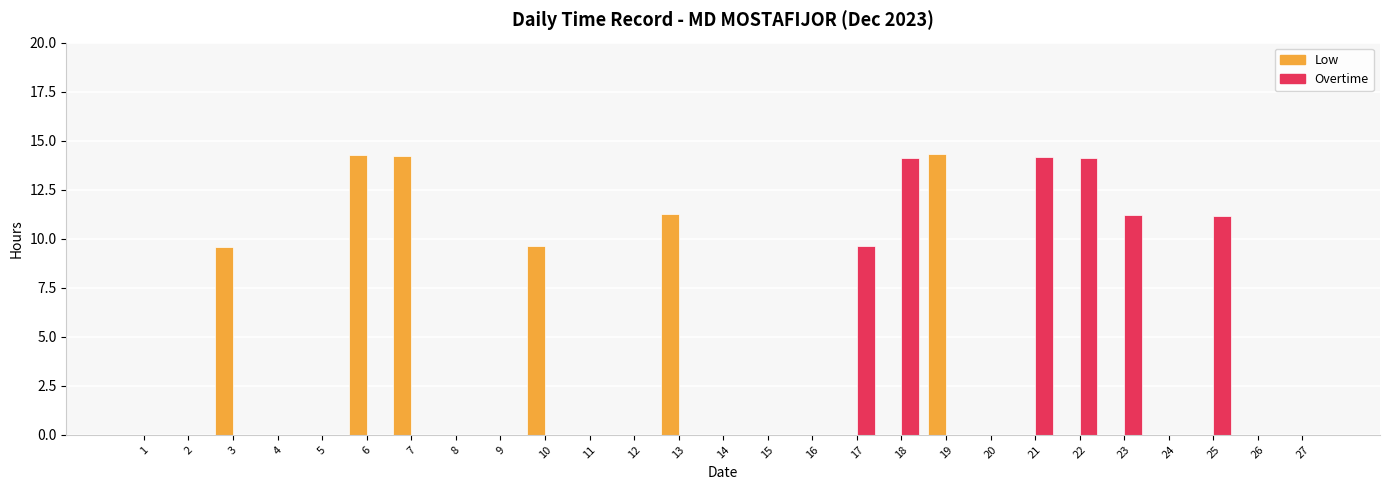

What is the greatest value displayed?

14.3